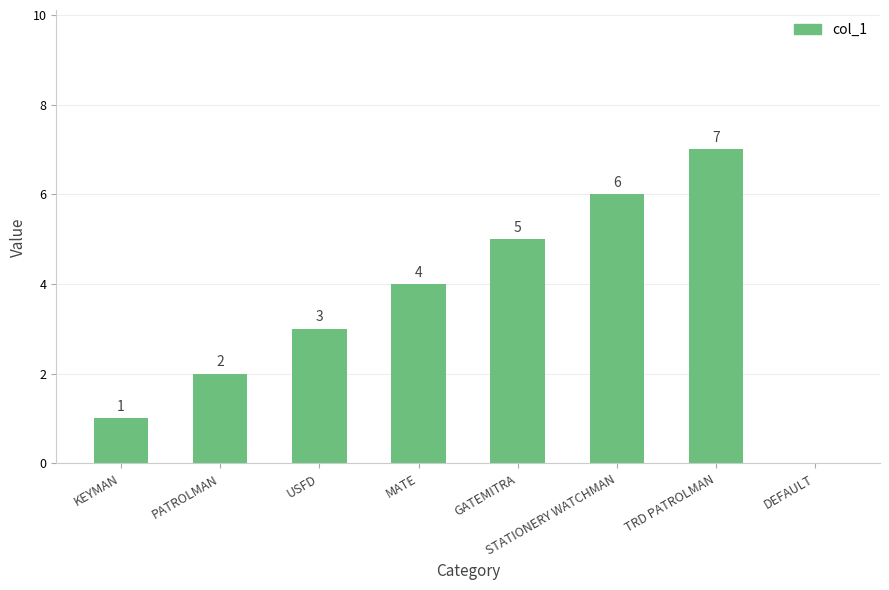

What is the greatest value displayed?

7